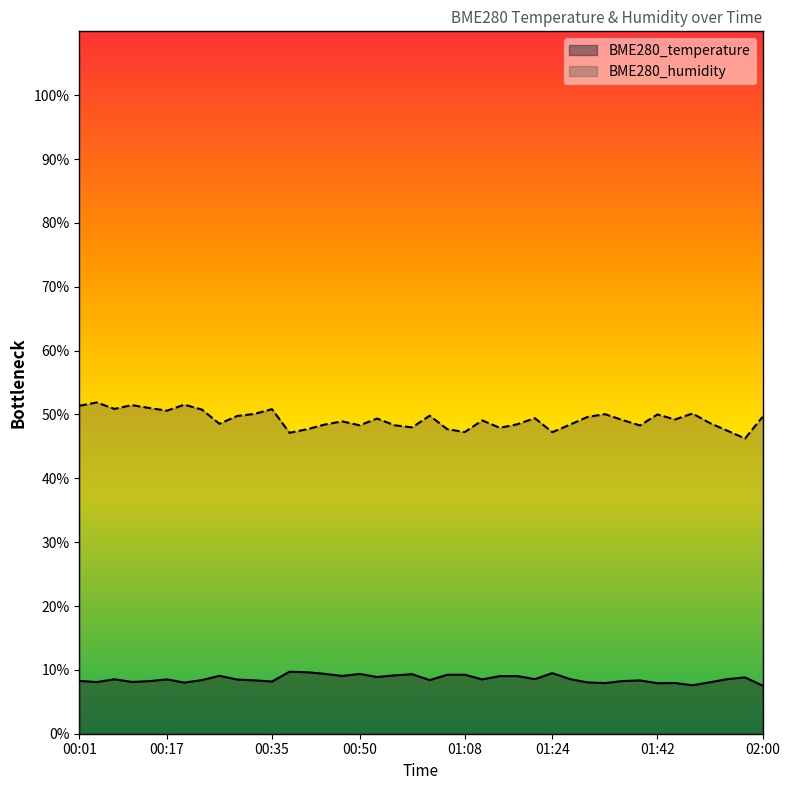

Reading left to right, extract all data points from this chart.

BME280_temperature: 8.3	8.1	8.5	8.1	8.2	8.5	8.0	8.4	9.1	8.5	8.4	8.2	9.7	9.6	9.4	9.1	9.4	8.9	9.1	9.3	8.4	9.2	9.2	8.5	9.0	9.0	8.6	9.5	8.6	8.0	7.9	8.2	8.3	7.9	7.9	7.6	8.1	8.6	8.8	7.5
BME280_humidity: 51.4	51.9	50.9	51.5	51.0	50.6	51.5	50.8	48.5	49.8	50.1	50.8	47.1	47.7	48.4	48.9	48.3	49.4	48.3	48.0	49.8	47.7	47.2	49.1	47.9	48.5	49.4	47.2	48.4	49.6	50.0	49.1	48.3	50.0	49.2	50.1	48.6	47.4	46.2	49.6